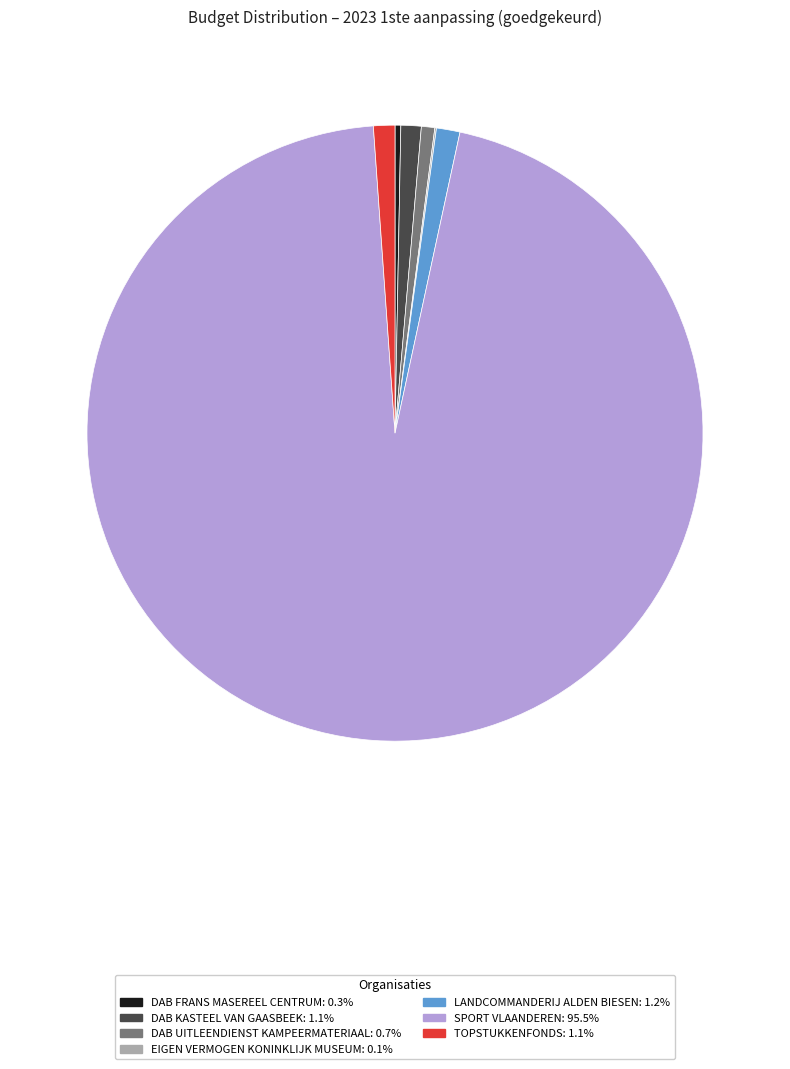

Is there any slice that represents more than half of the pie?

Yes